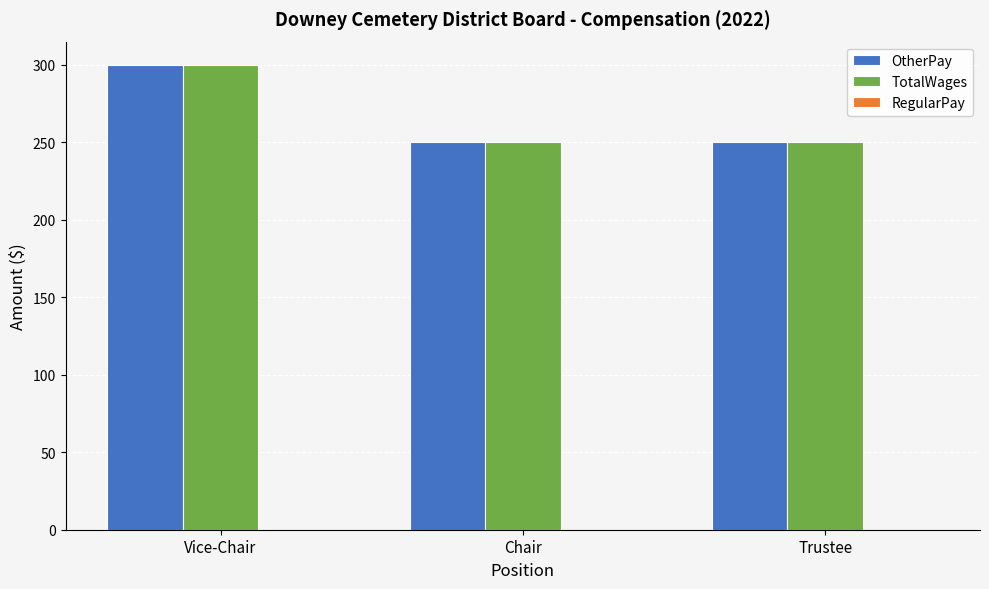

What is the sum of all OtherPay values?

800